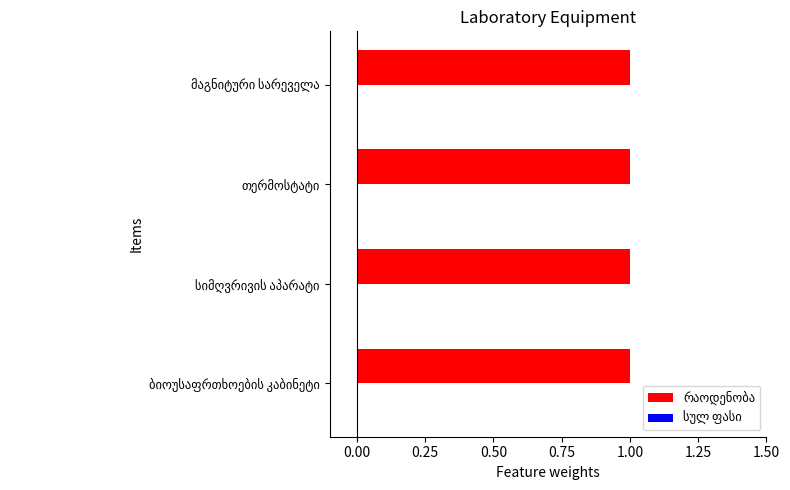

True or false: რაოდენობა has a value of 1 at ბიოუსაფრთხოების კაბინეტი.

True